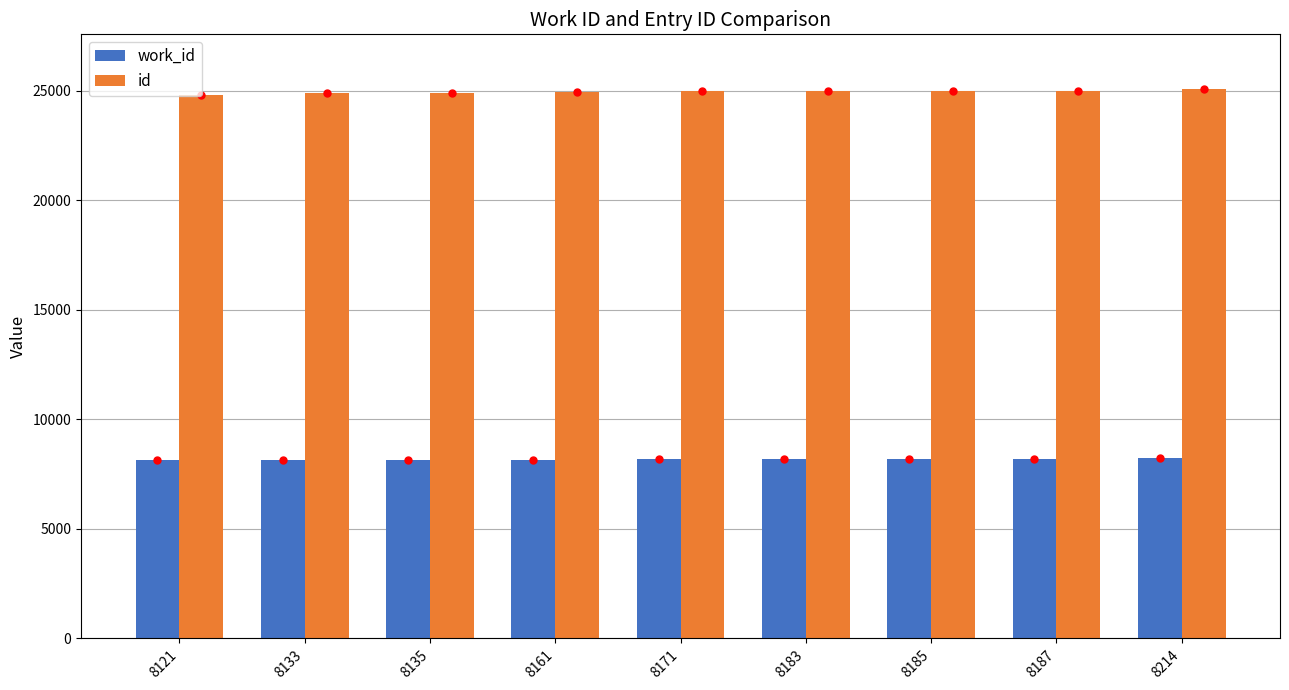

Rank the series by their maximum value, from lowest to highest.

work_id, id